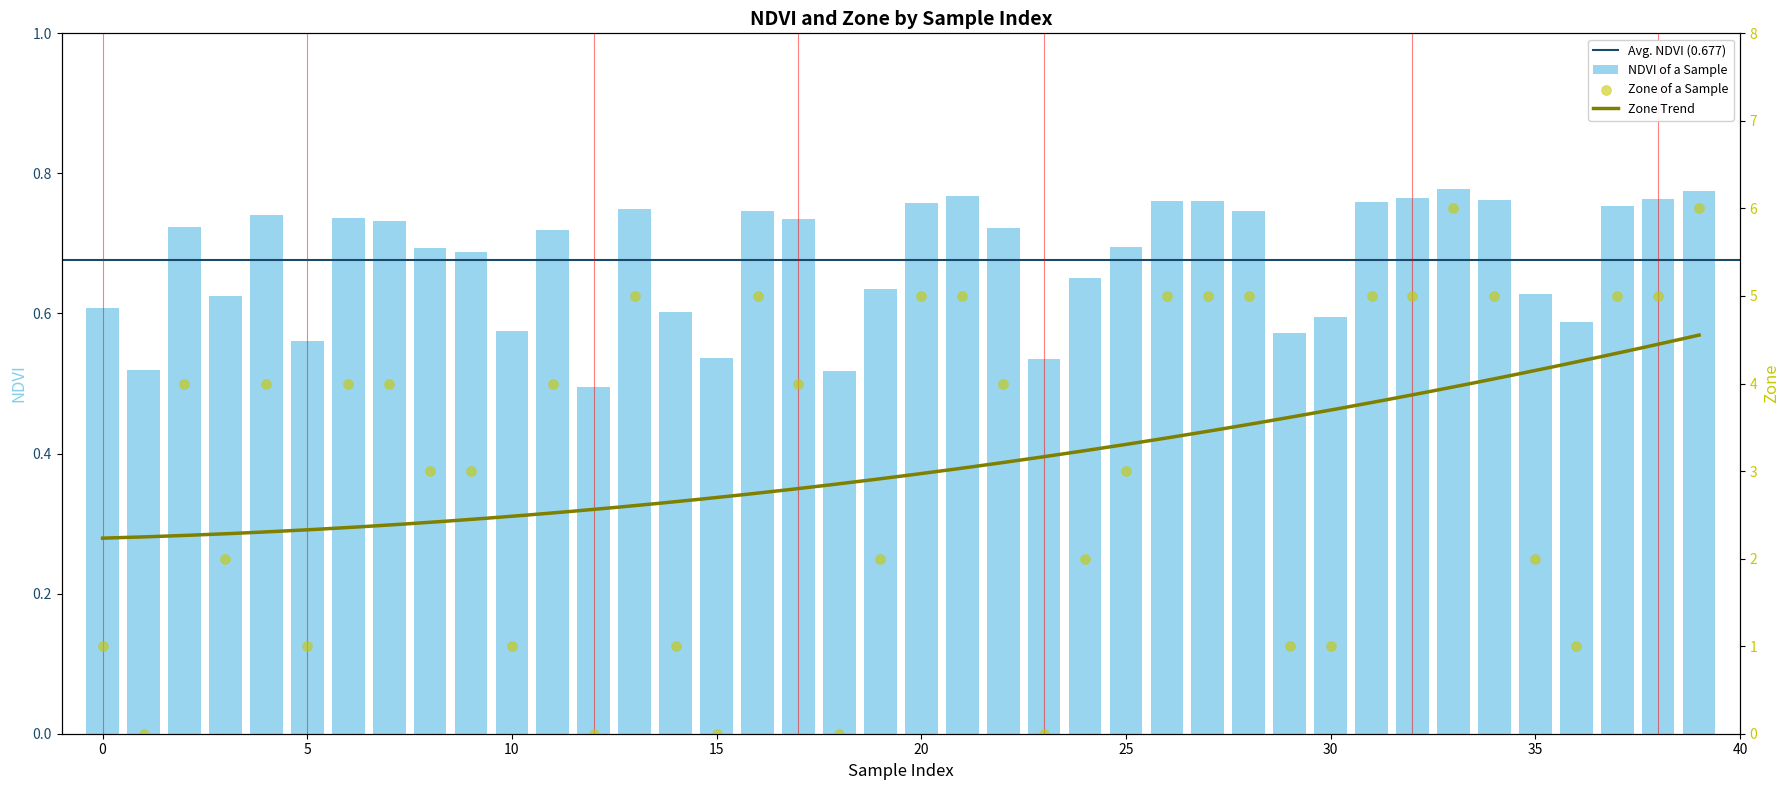

Which series has the largest total across all categories?

Zone